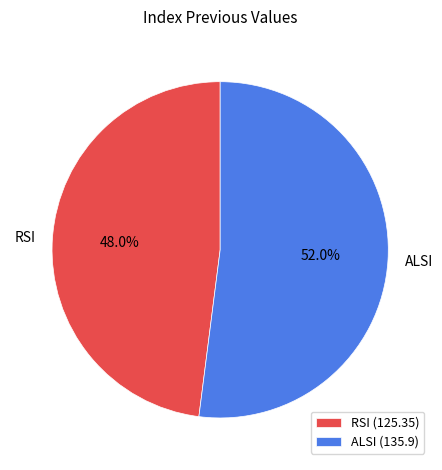

To the nearest percent, what portion does ALSI represent?

52%